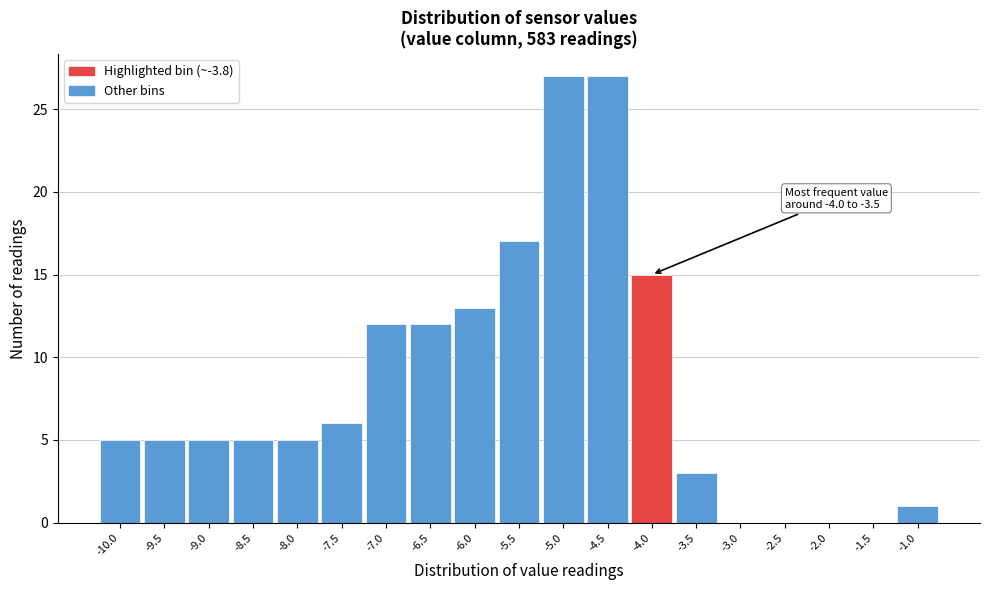

Reading left to right, what are all the values shown in this chart?

-10.0=5	-9.5=5	-9.0=5	-8.5=5	-8.0=5	-7.5=6	-7.0=12	-6.5=12	-6.0=13	-5.5=17	-5.0=27	-4.5=27	-4.0=15	-3.5=3	-3.0=0	-2.5=0	-2.0=0	-1.5=0	-1.0=1